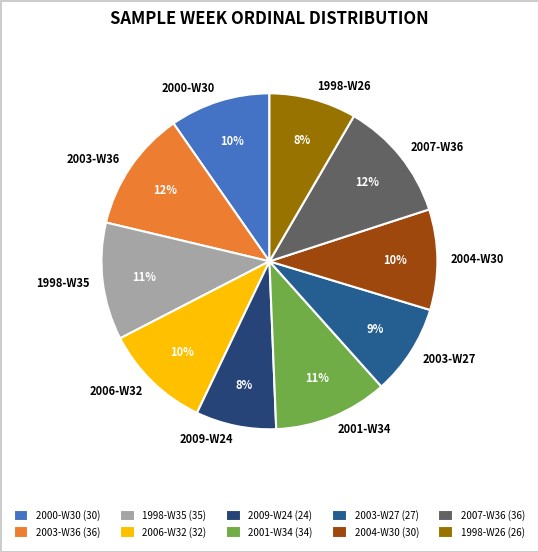

Is the sum of 2003-W27 and 1998-W35 greater than half?

No